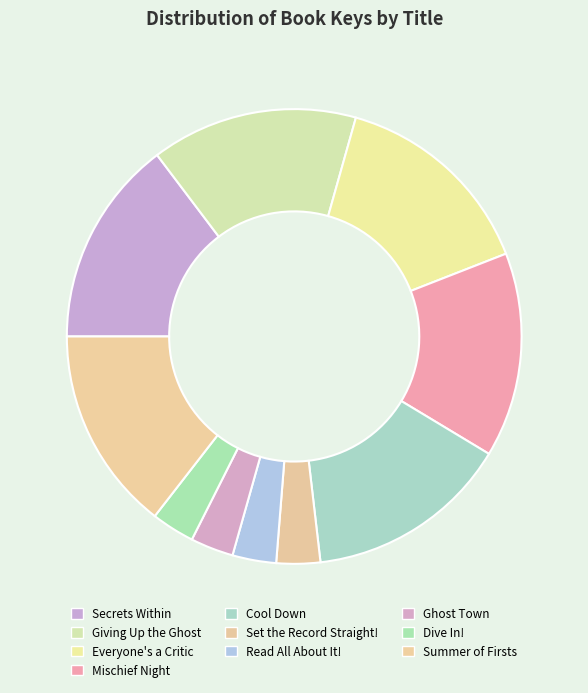

True or false: Mischief Night accounts for 15% of the total.

True